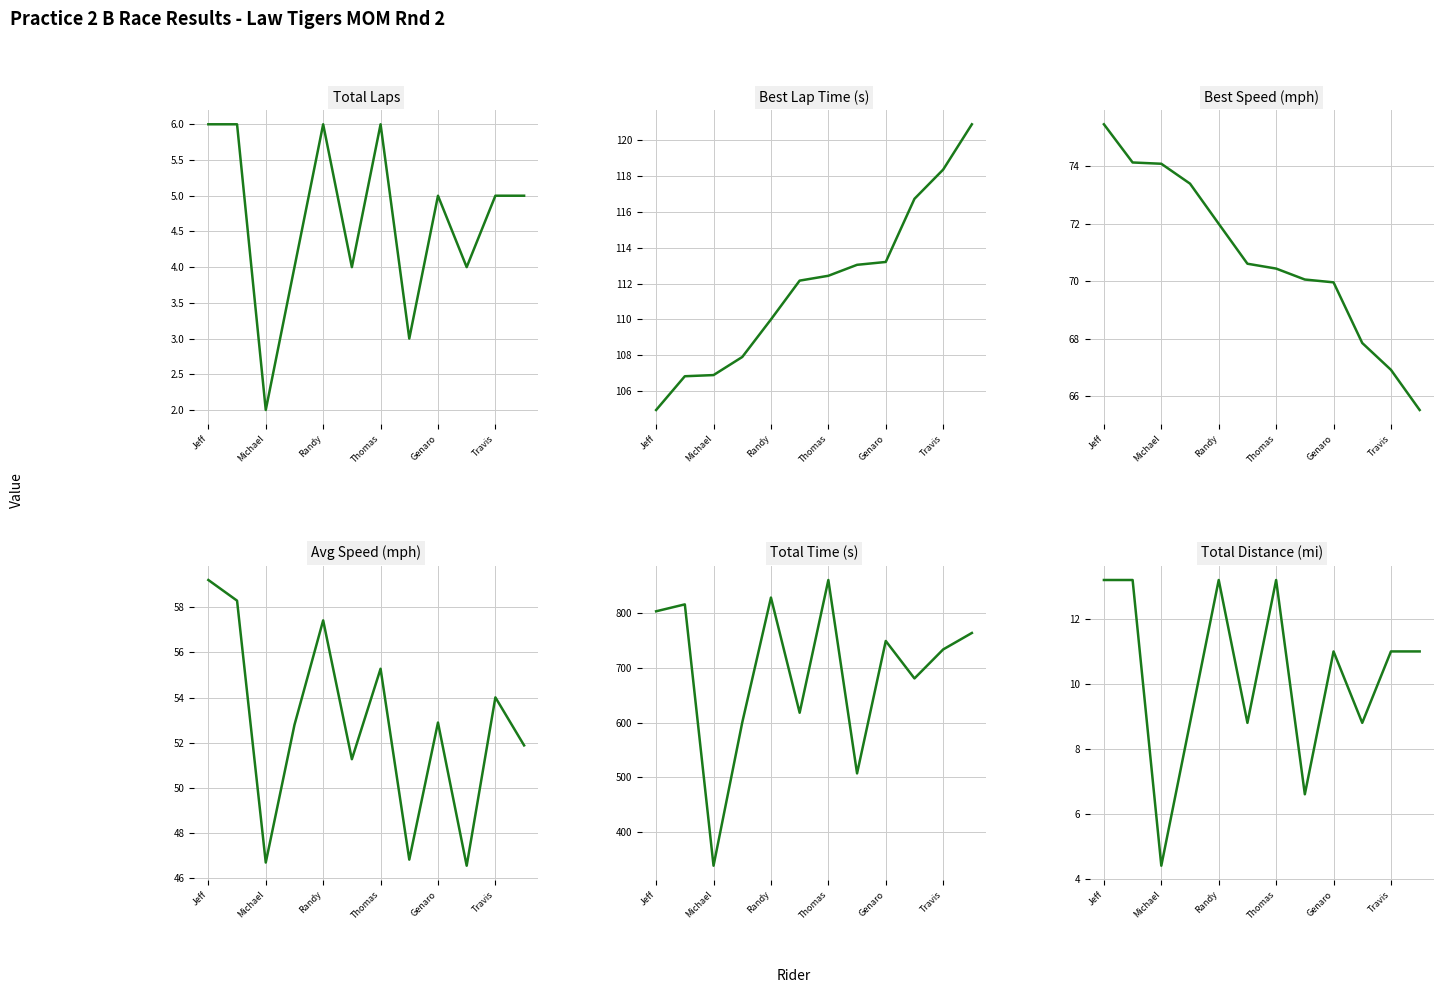

Is it true that Best Speed (mph) equals 65.5 at 11?

True